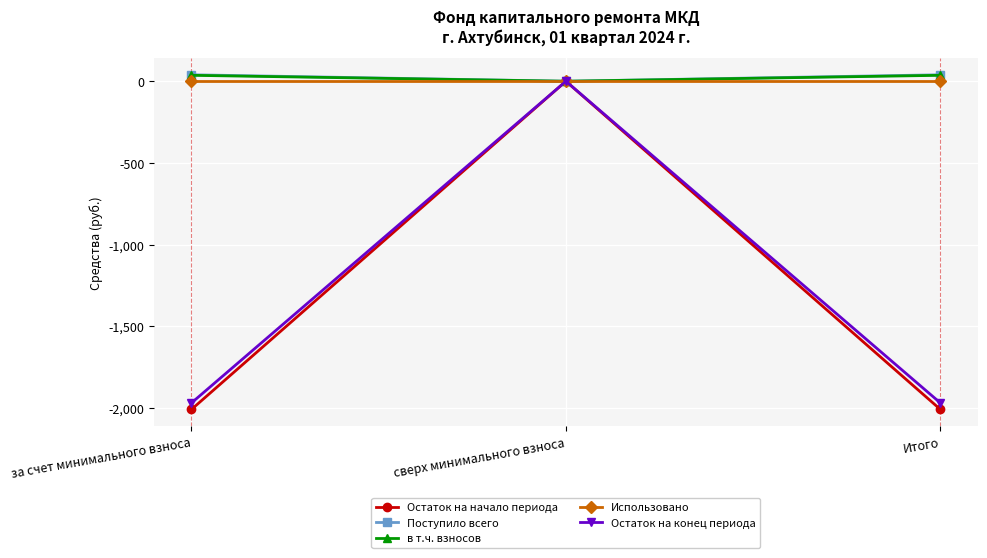

Which series has the largest range (max minus min)?

Остаток на начало периода